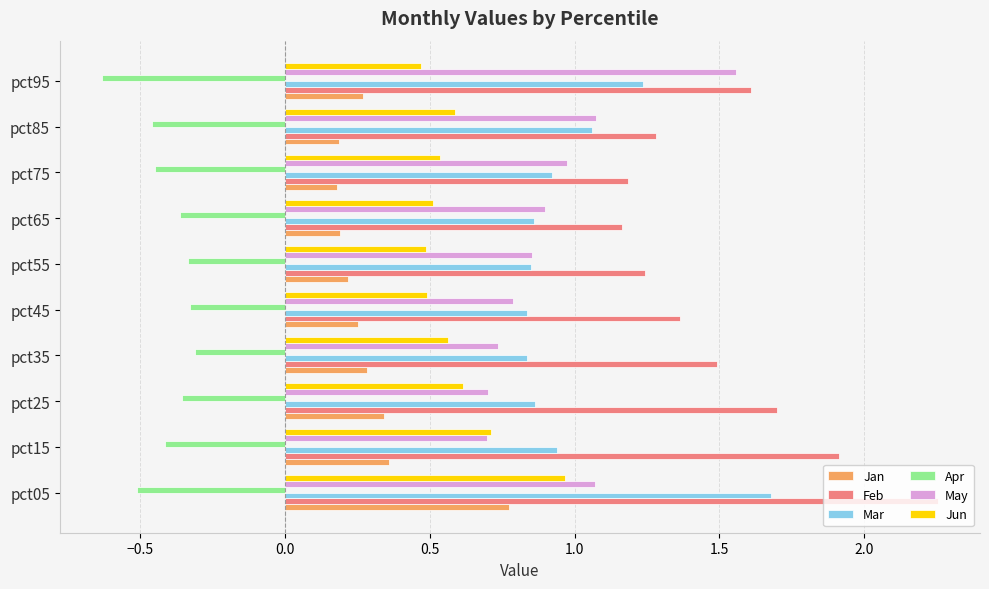

What is the difference between the highest and lowest values at pct05?

2.8